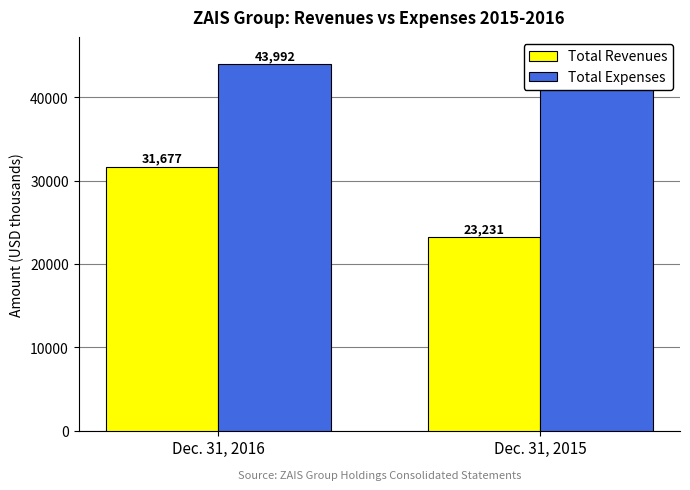

What is the difference between the Total Revenues values at Dec. 31, 2015 and Dec. 31, 2016?

8446